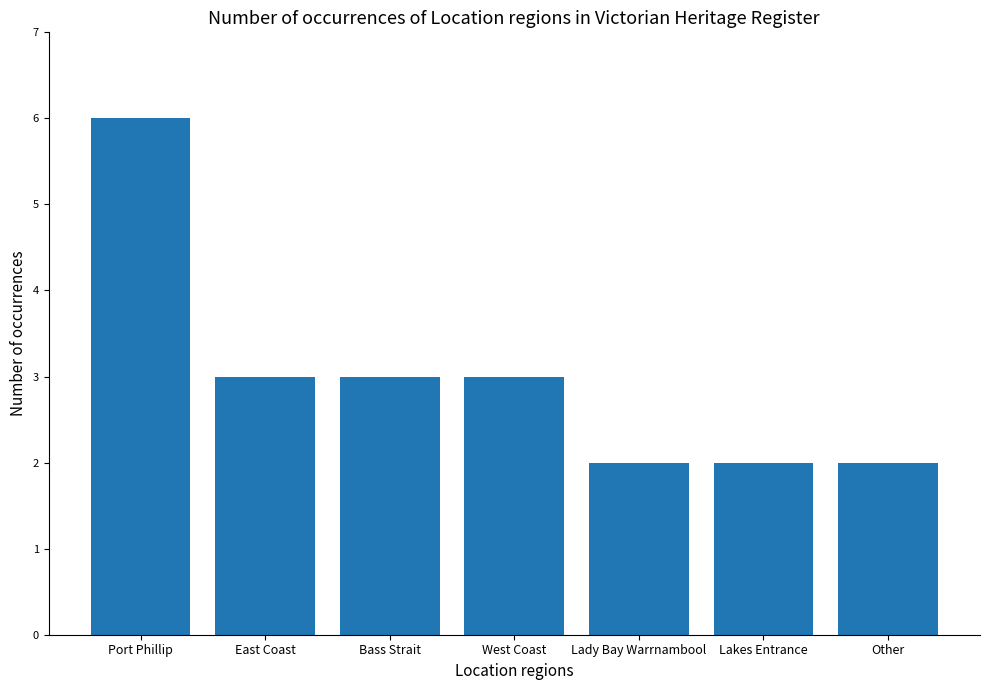

What is the difference between the values at Lady Bay Warrnambool and West Coast?

1